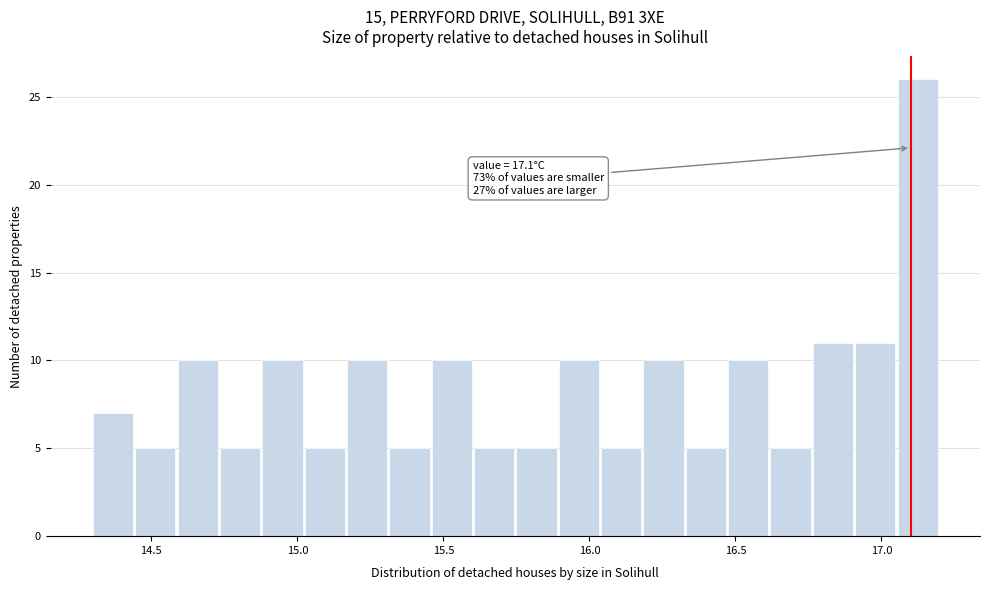

Around what value on the x-axis is the tallest bar? Give the approximate position of its centre, as read against the axis.

17.10